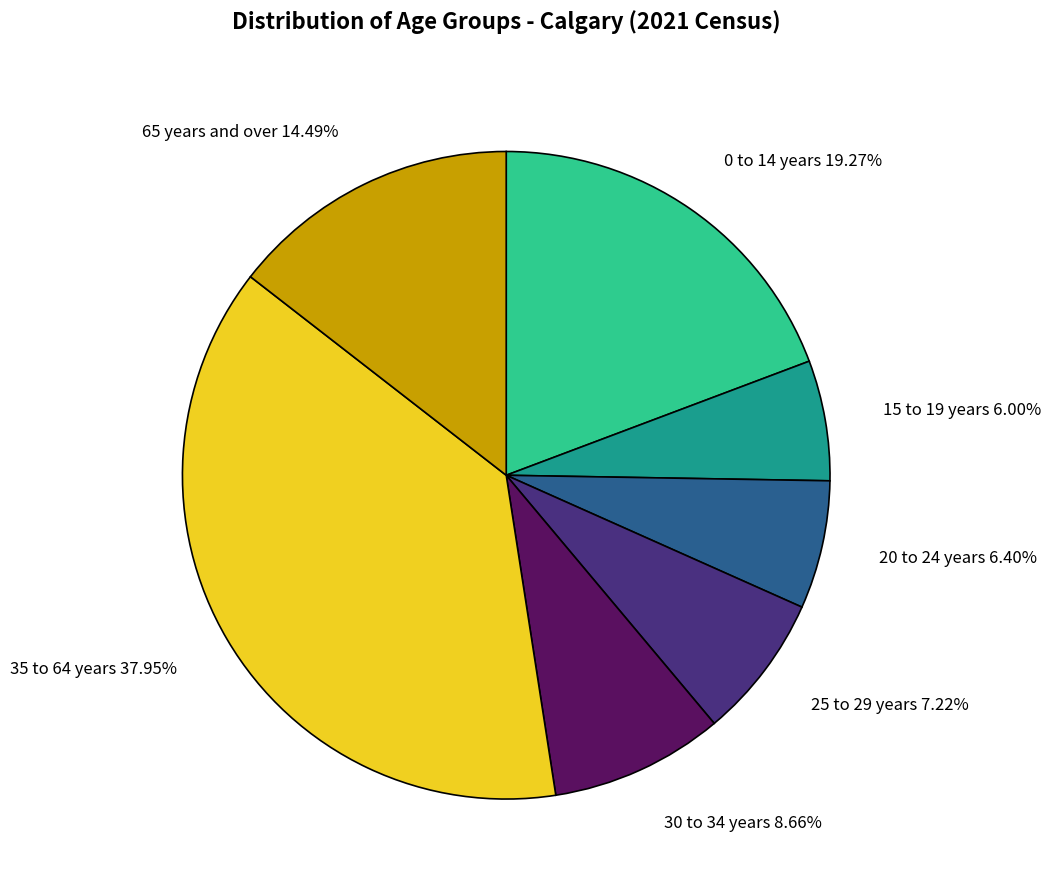

Does 15 to 19 years represent more than half of the total?

No